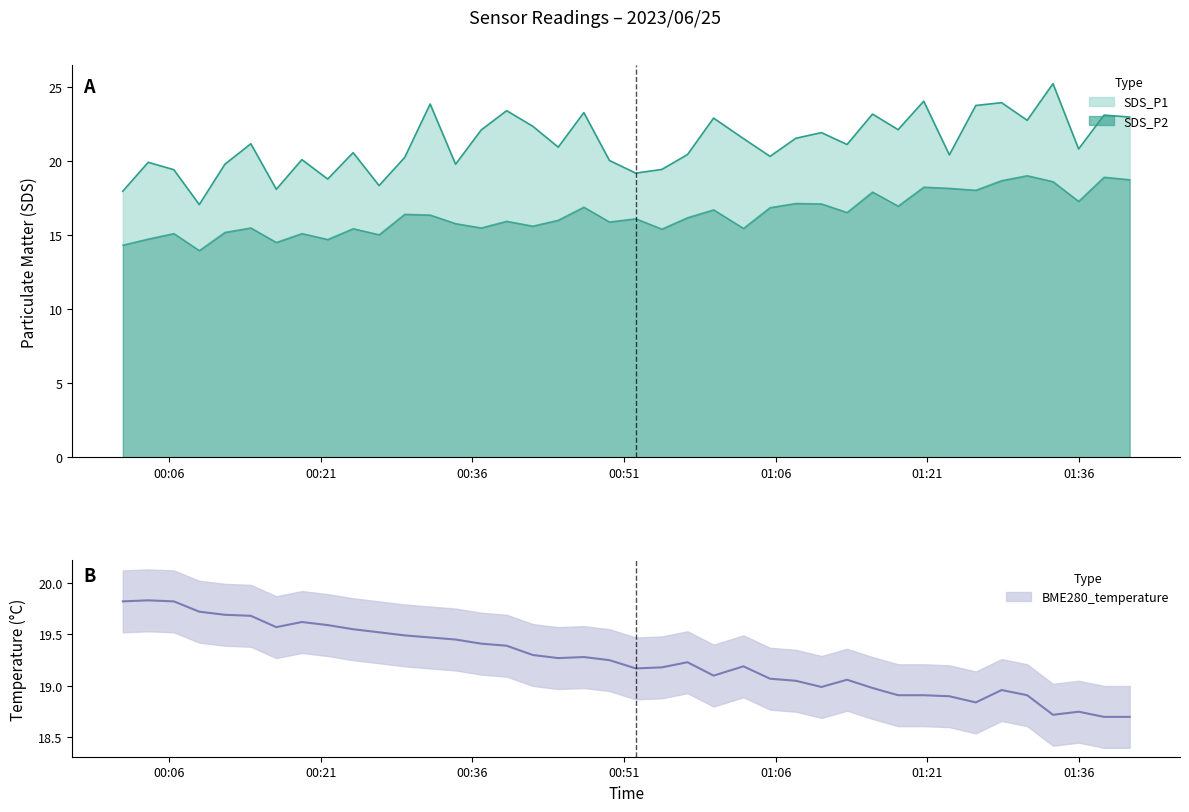

In BME280_temperature, how many points are lower than both neighbors (excluding endpoints)?

7